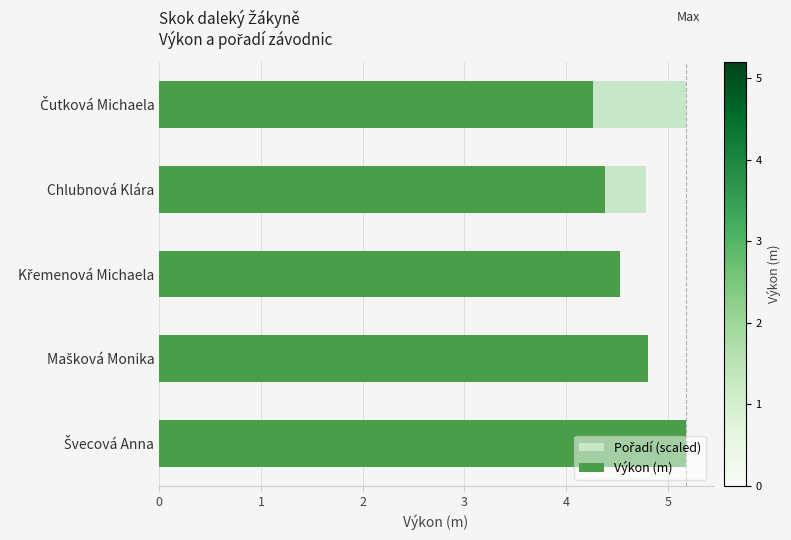

What is the average value of the Výkon (m) series?

4.6